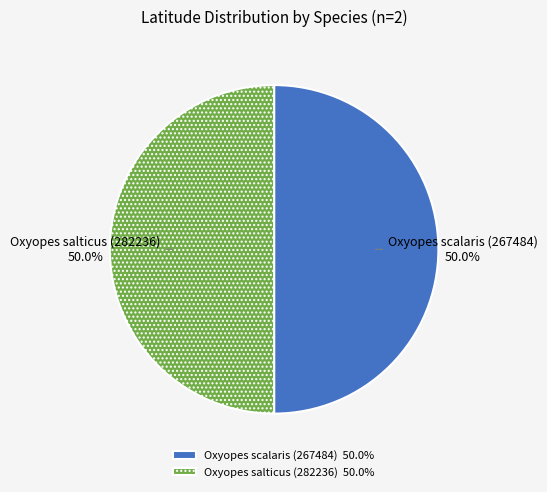

Is the sum of Oxyopes salticus (282236) and Oxyopes scalaris (267484) greater than half?

Yes